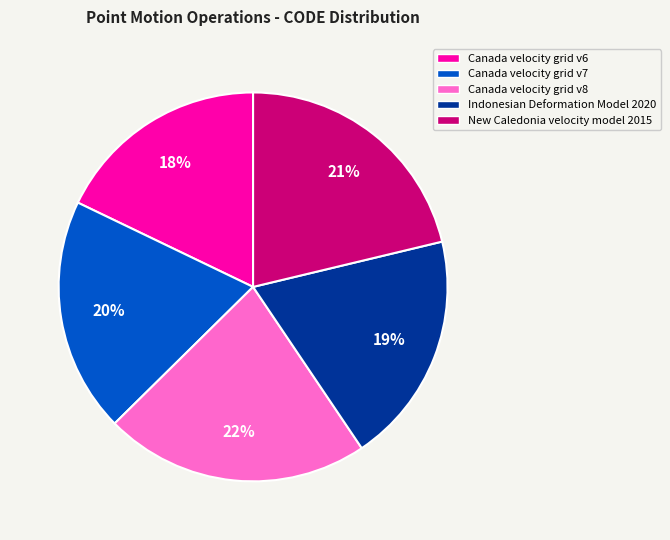

Combined, do New Caledonia velocity model 2015 and Canada velocity grid v6 account for over 50%?

No